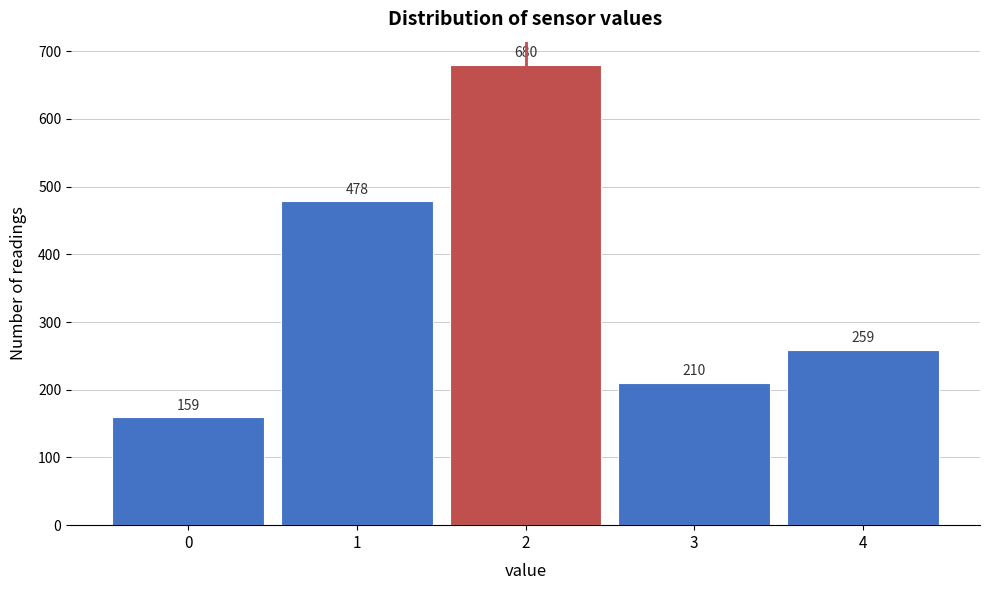

Reading left to right, extract all data points from this chart.

159	478	680	210	259